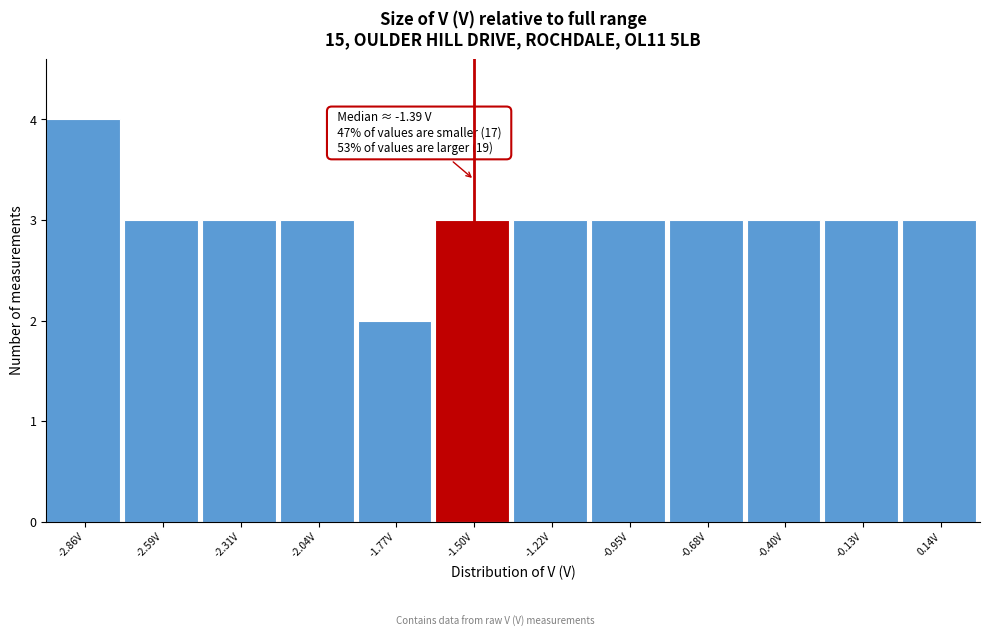

Over which range of the x-axis is the bar tallest?

-3.00 to -2.70